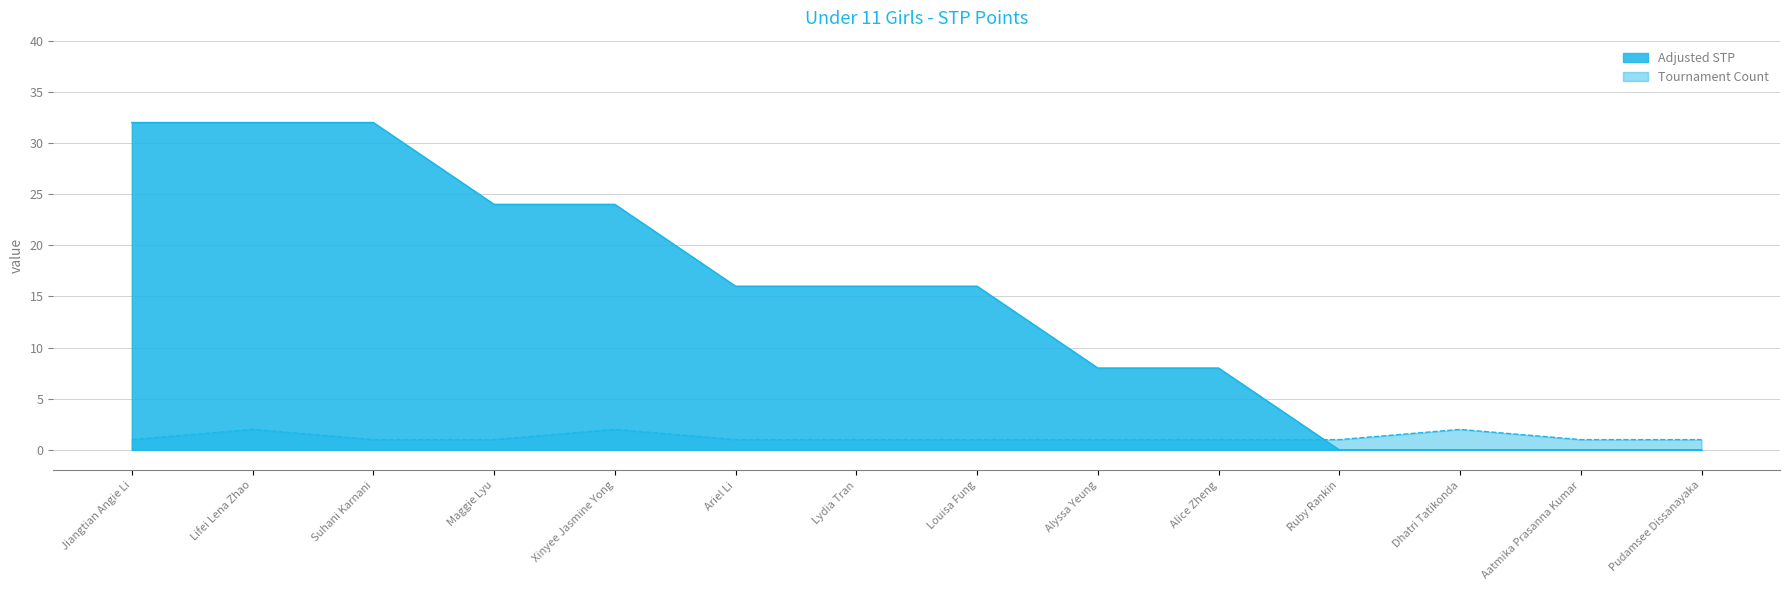

What is the total value across all series at Ariel Li?

17